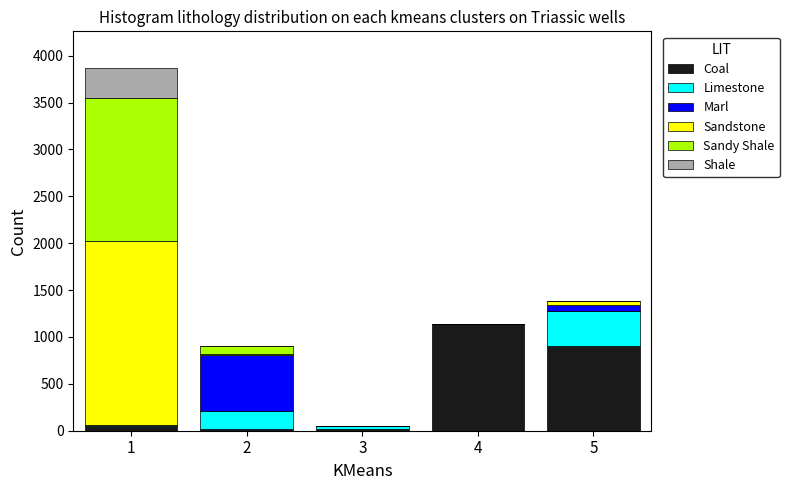

What is the highest value of the Coal series?

1140.0